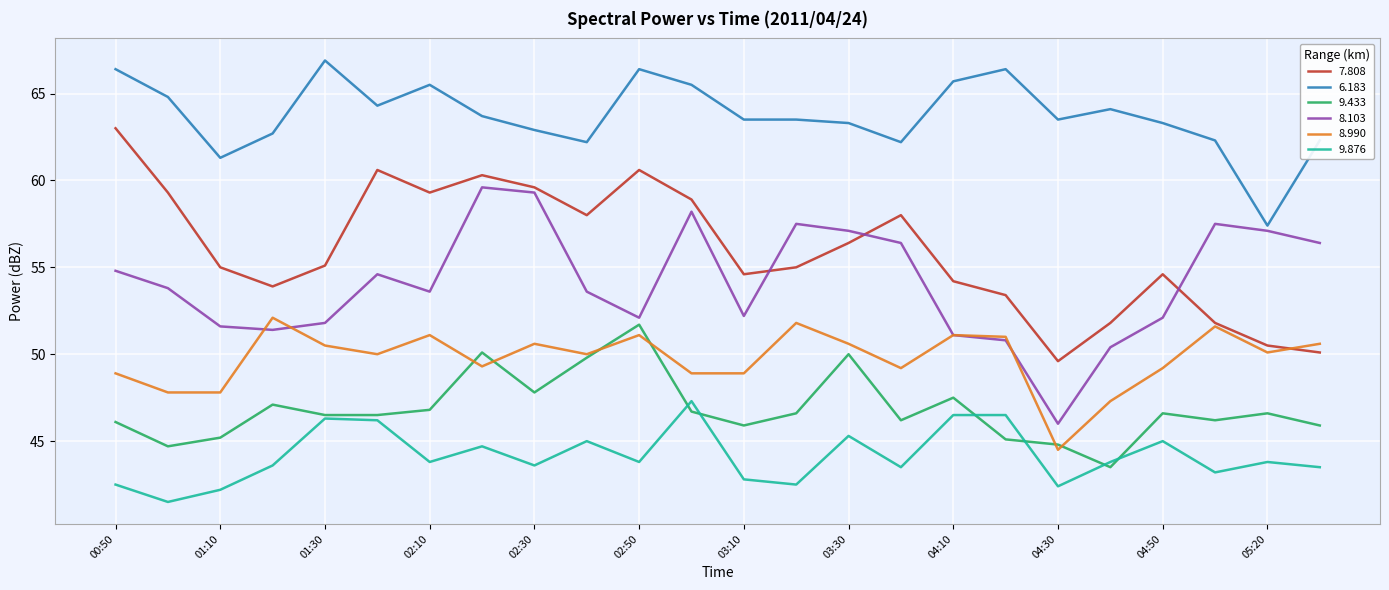

True or false: 9.433 and 7.808 cross at least once.

False